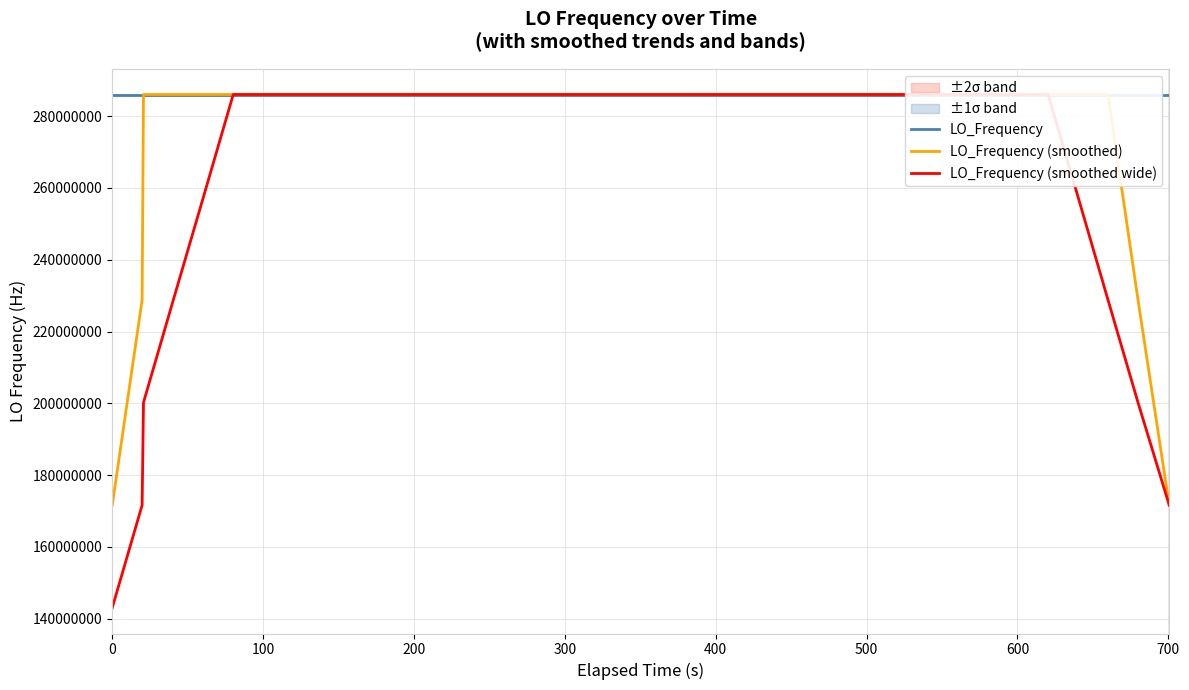

What is the lowest value of the LO_Frequency series?

286046994.9